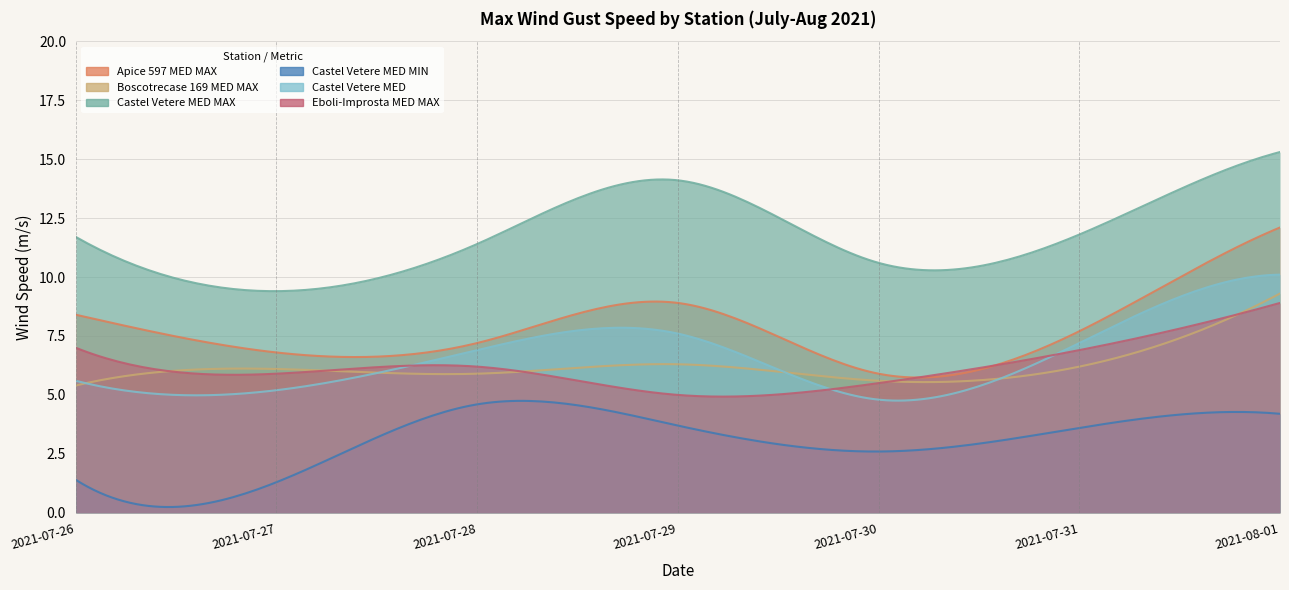

Rank the series at 2021-07-27 from highest to lowest value.

Castel Vetere MED MAX, Apice 597 MED MAX, Boscotrecase 169 MED MAX, Eboli-Improsta MED MAX, Castel Vetere MED, Castel Vetere MED MIN